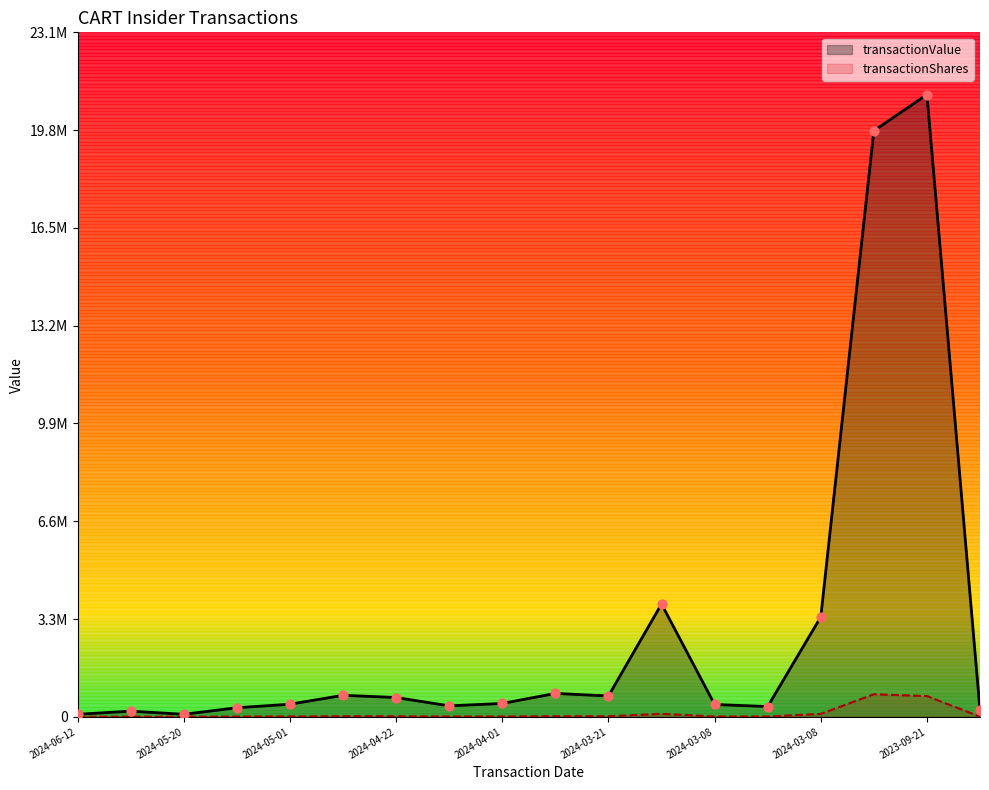

Which series reaches the maximum Y coordinate?

transactionValue